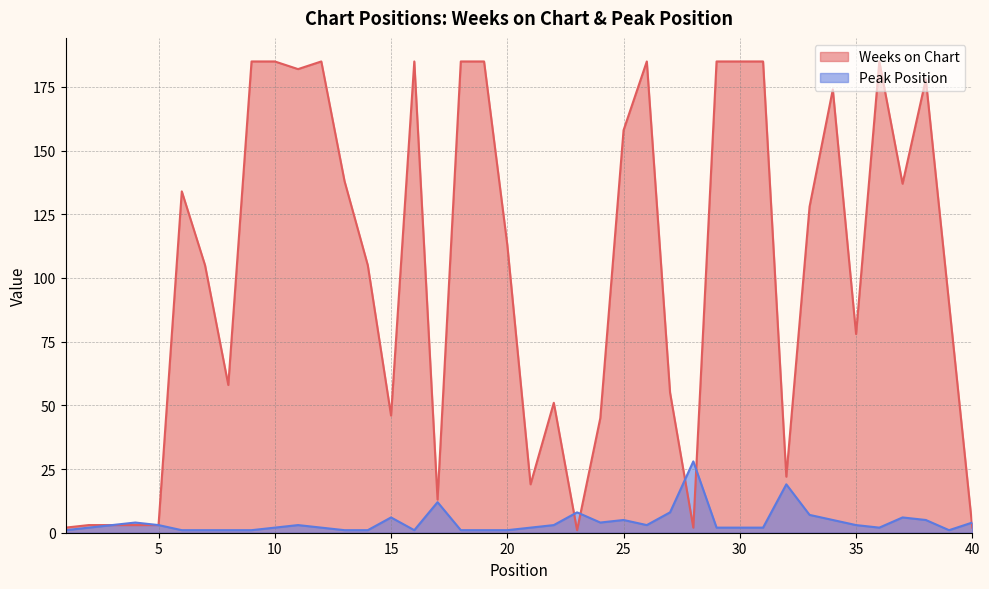

In Peak Position, how many points are higher than both neighbors (excluding endpoints)?

9